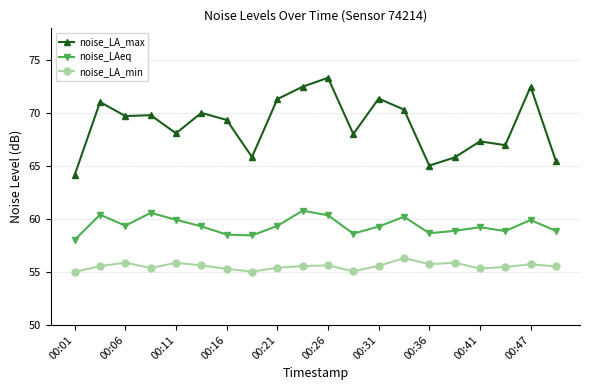

True or false: noise_LA_max and noise_LA_min cross at least once.

False